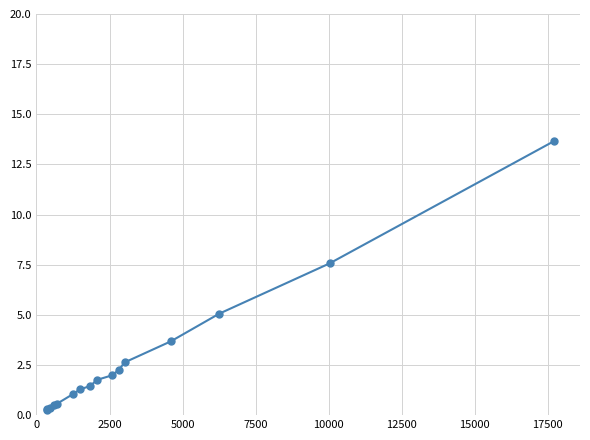

What is the value of the 10th point from the left?

2.0